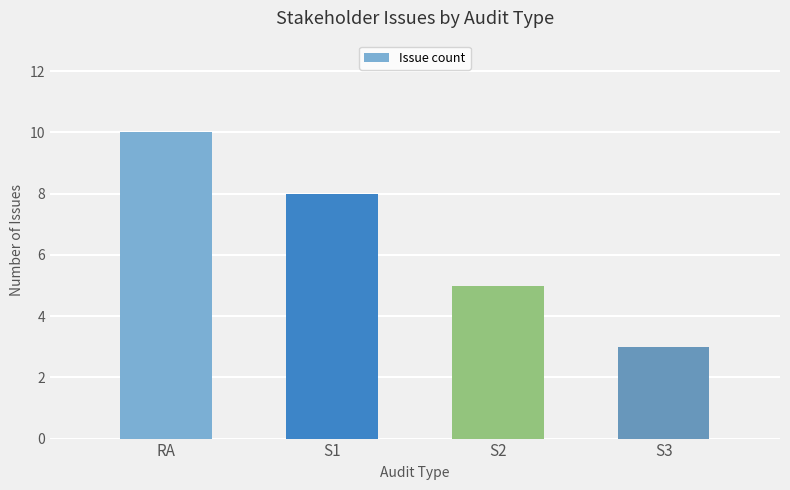

Where does the data first go above 8?

RA